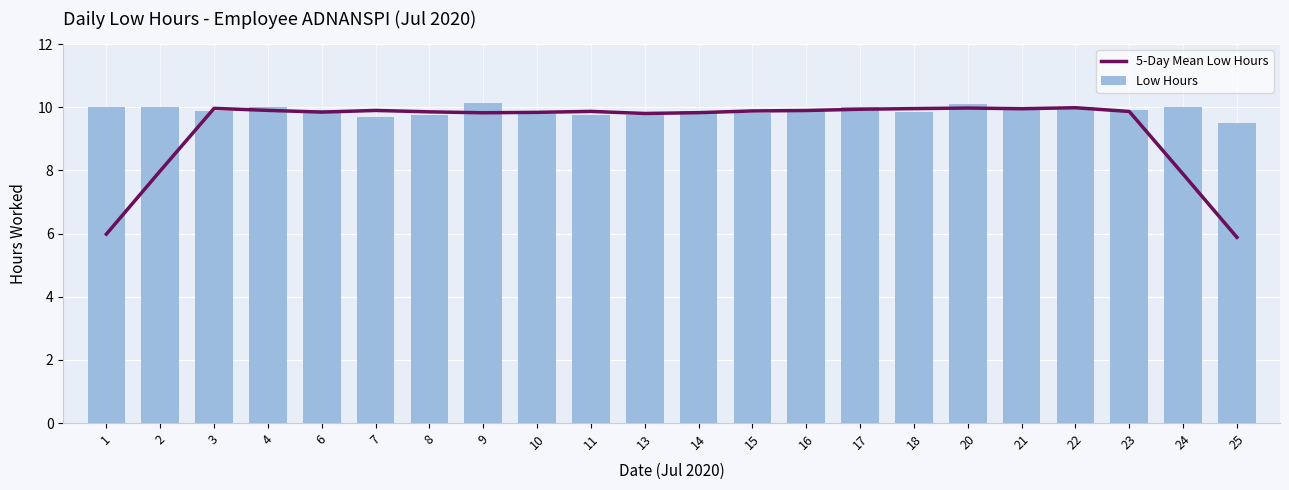

Which label corresponds to the smallest value in the chart?

25